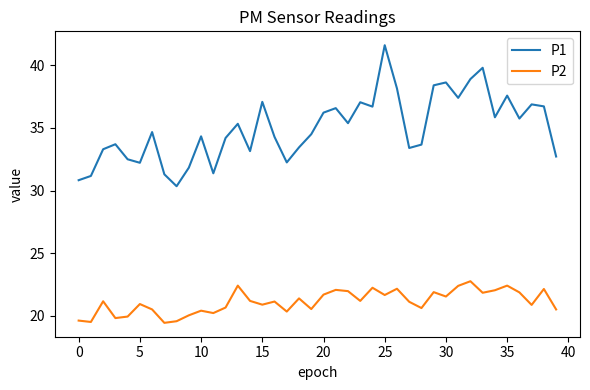

How many lines are shown in the chart?

2